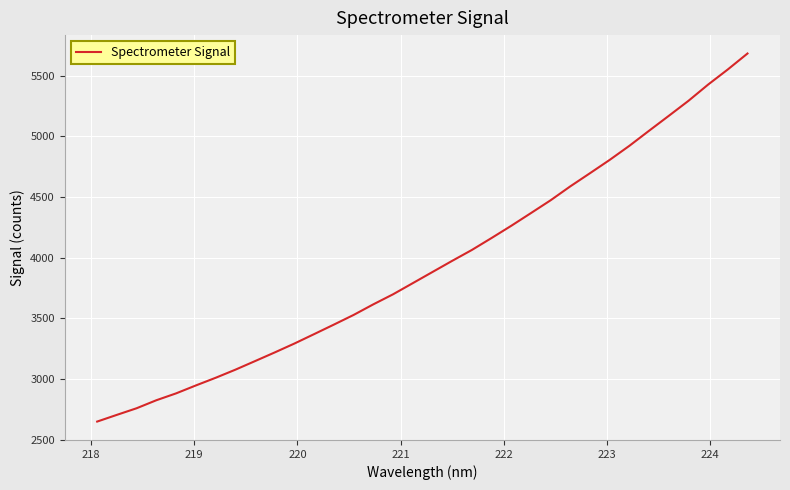

What is the difference between the maximum and minimum values?

3033.5